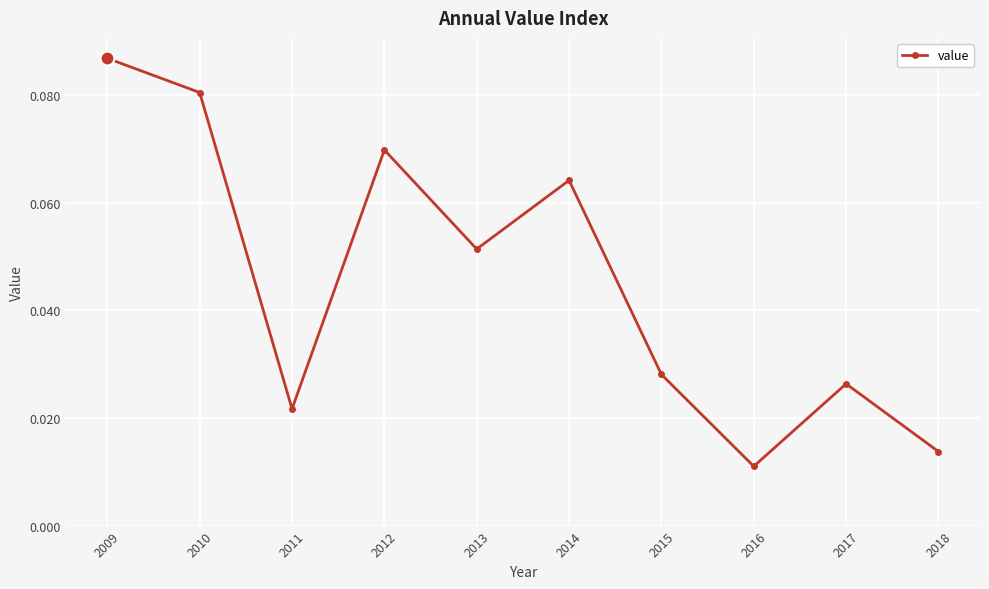

What is the sum of all values?

0.5